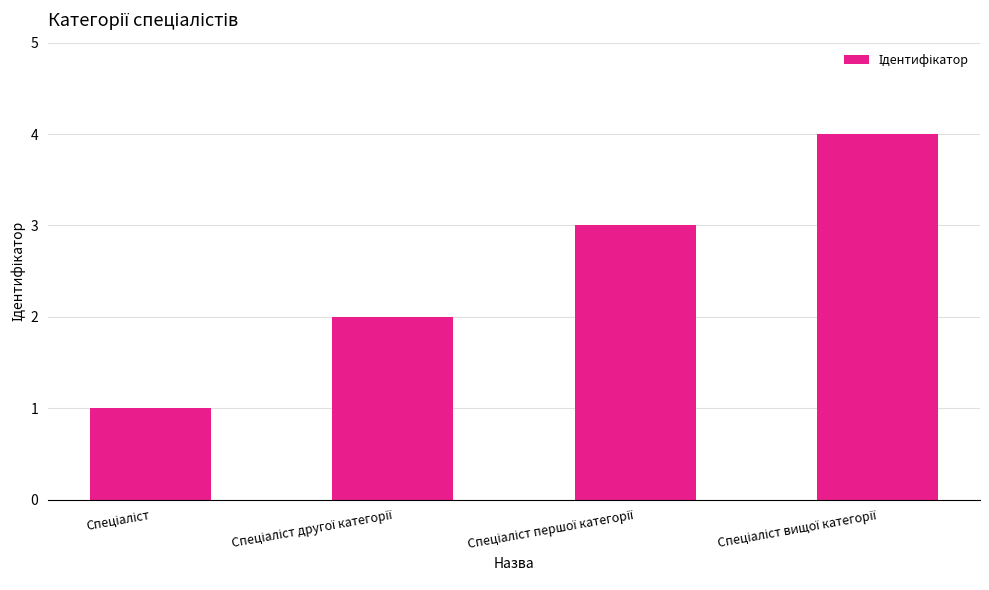

What is the difference between the maximum and second lowest values?

2